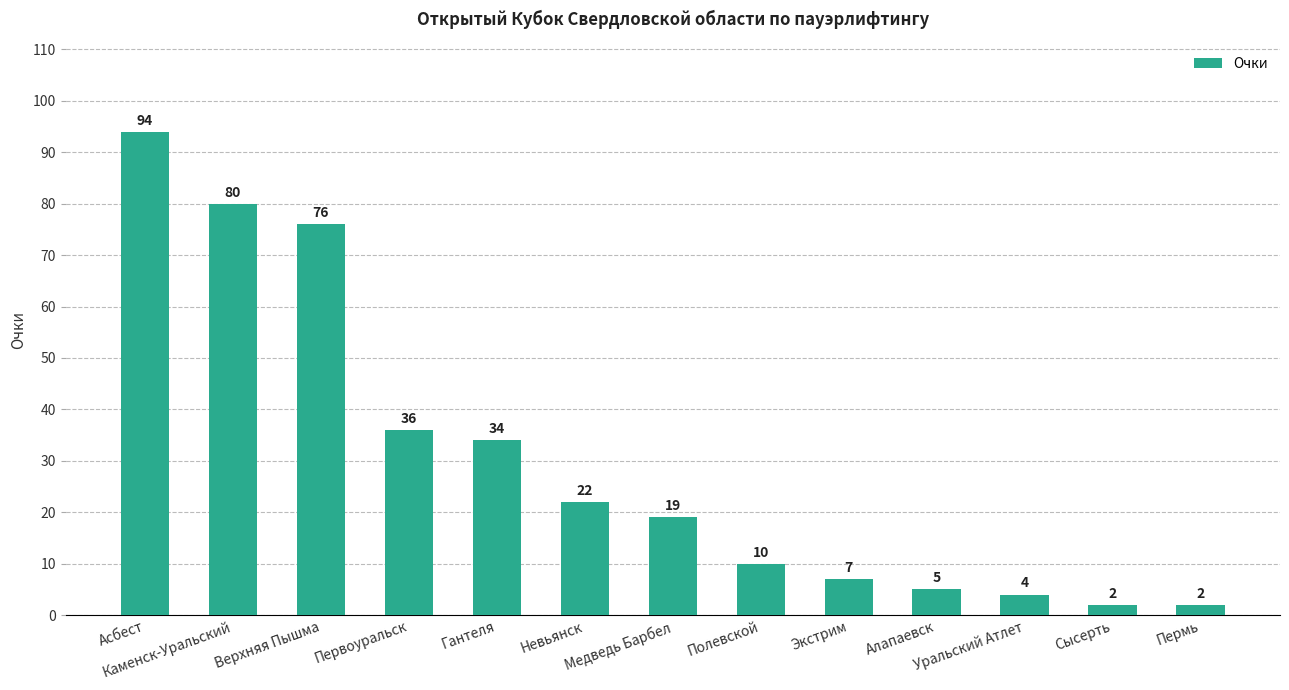

What is the sum of all values?

391